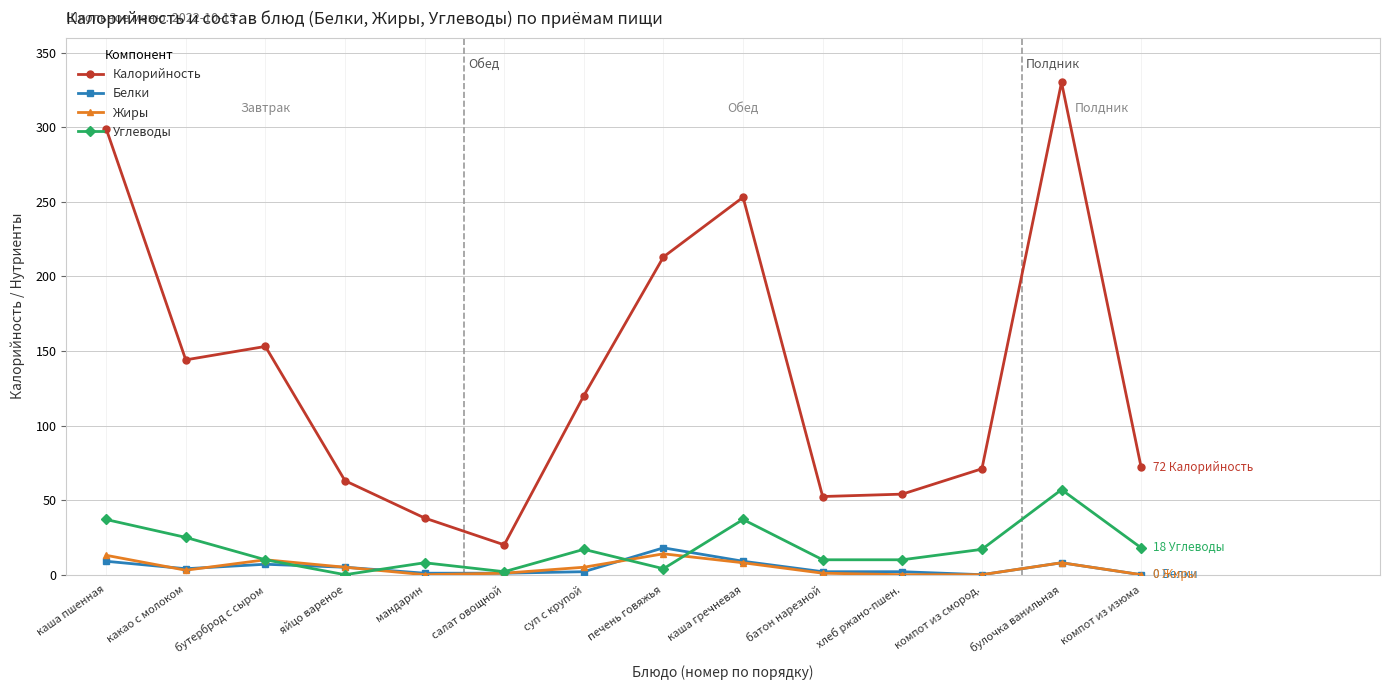

True or false: Углеводы has more than 2 interior local peaks.

True